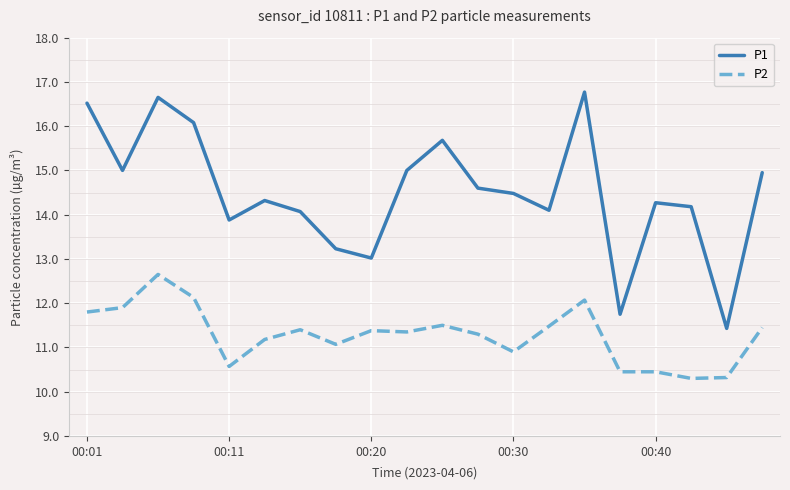

What is the total value across all series at 15?

22.2